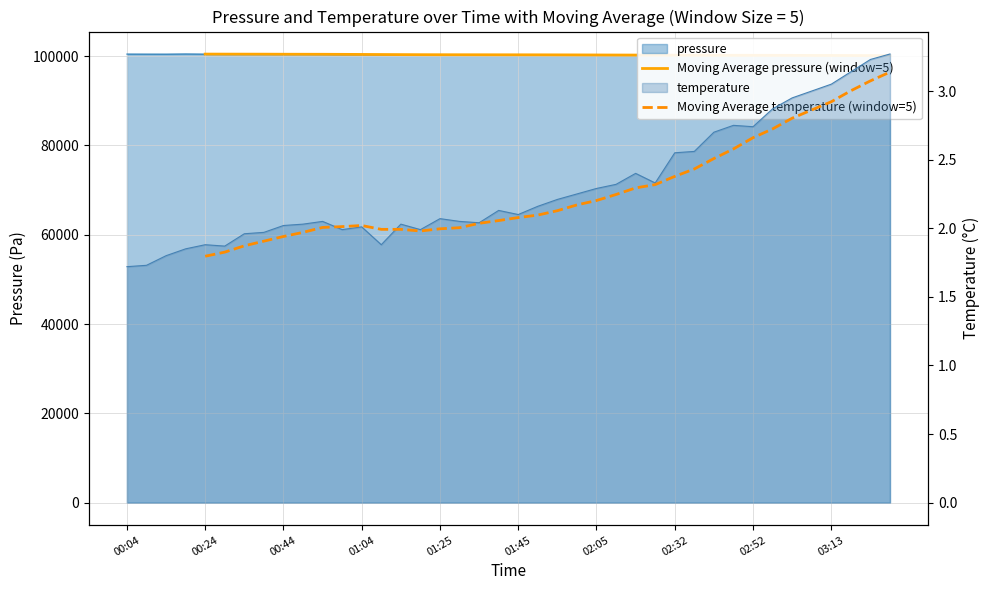

What is the difference between the maximum and second lowest values in the Moving Average pressure (window=5) series?

330.6